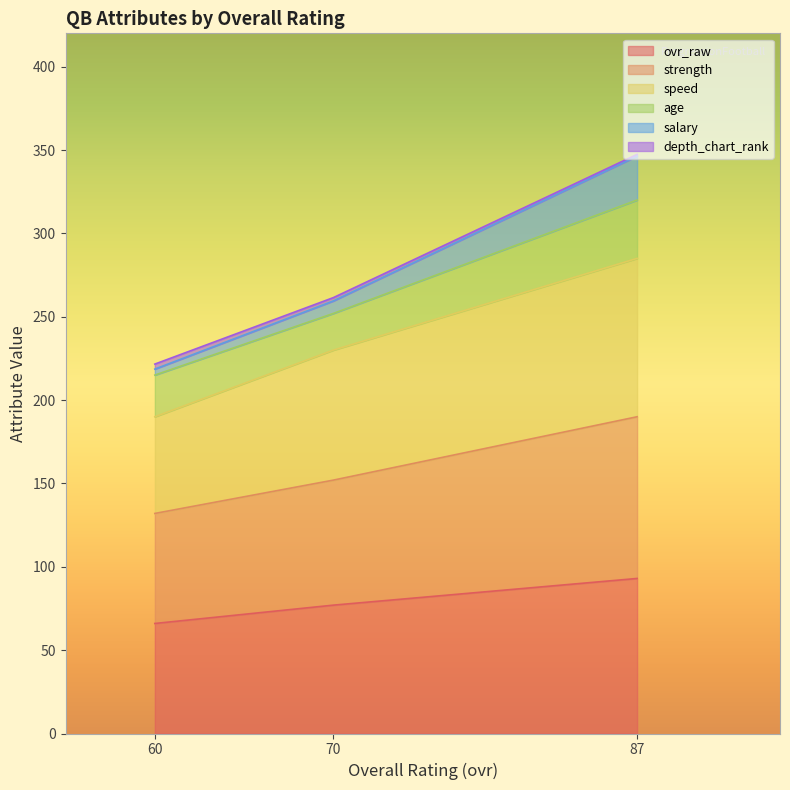

At which category is the sum across all series the highest?

87